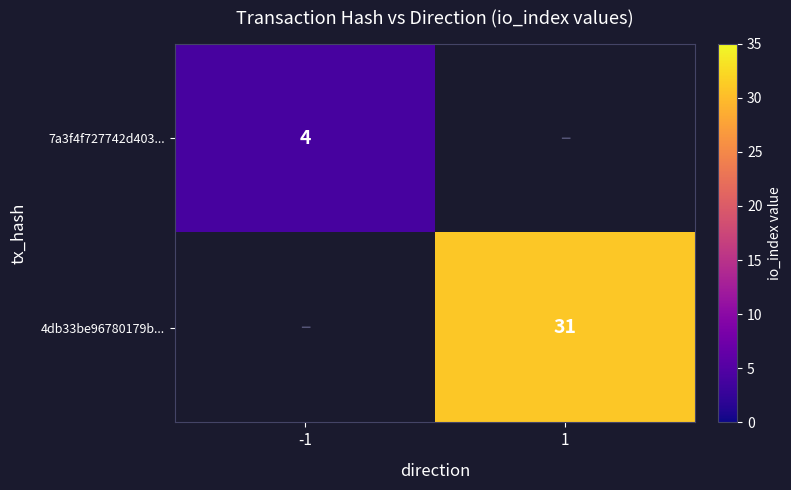

The value of 4db33be96780179b... at 1 is 8. True or false?

False